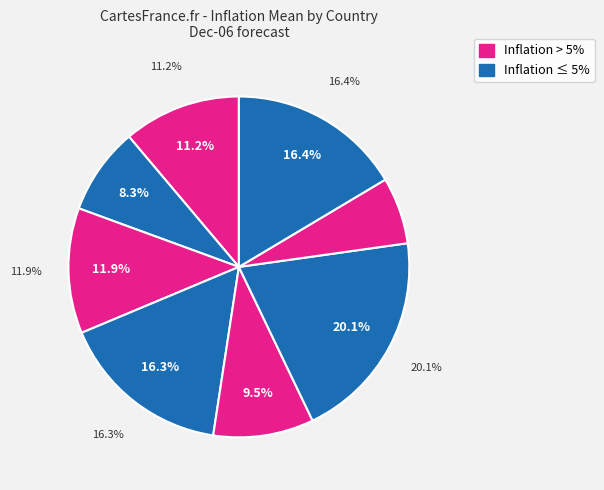

Does Mexico represent more than half of the total?

No